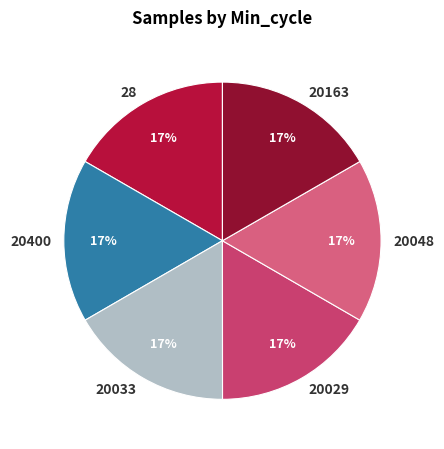

How many segments does this pie chart have?

6